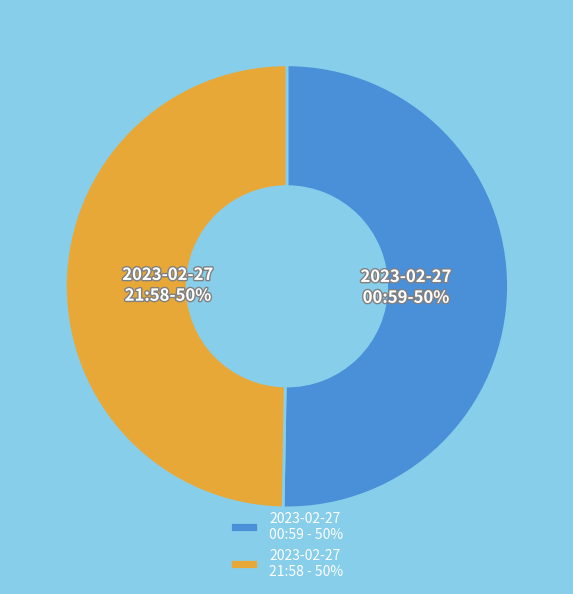

Is the sum of 2023-02-27 21:58 - 50% and 2023-02-27 00:59 - 50% greater than half?

Yes